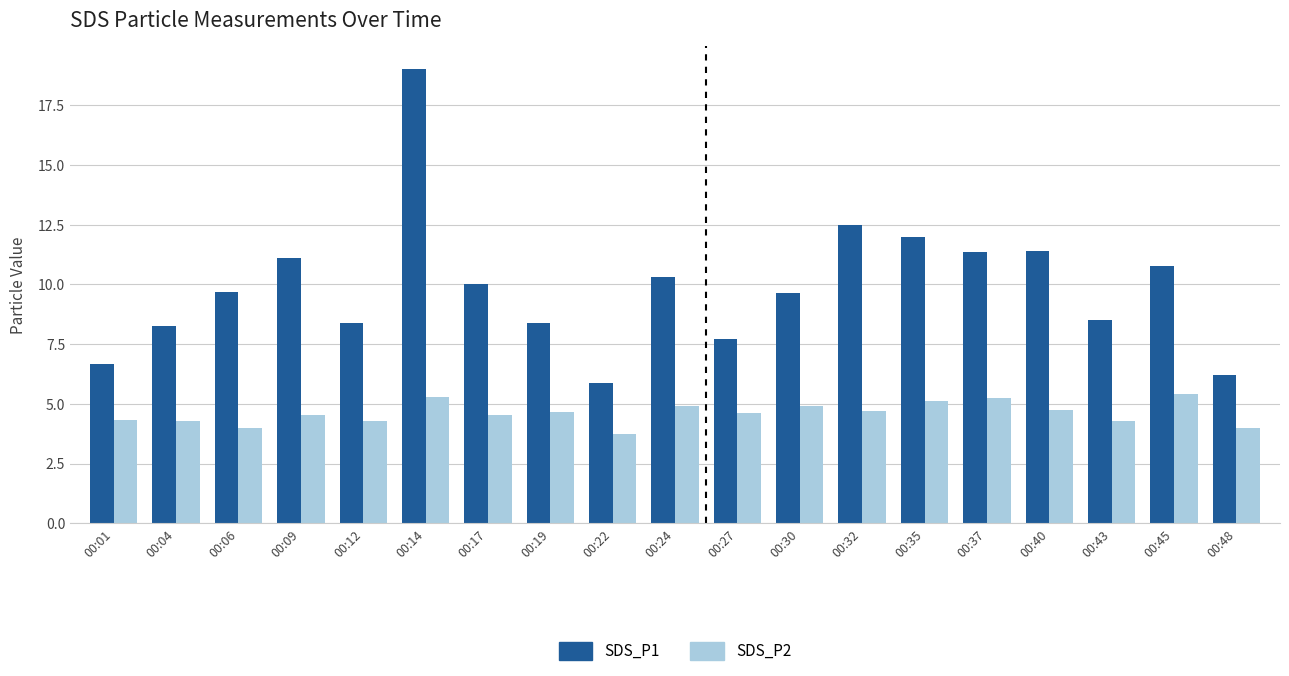

Which category has the highest value across all series?

00:14